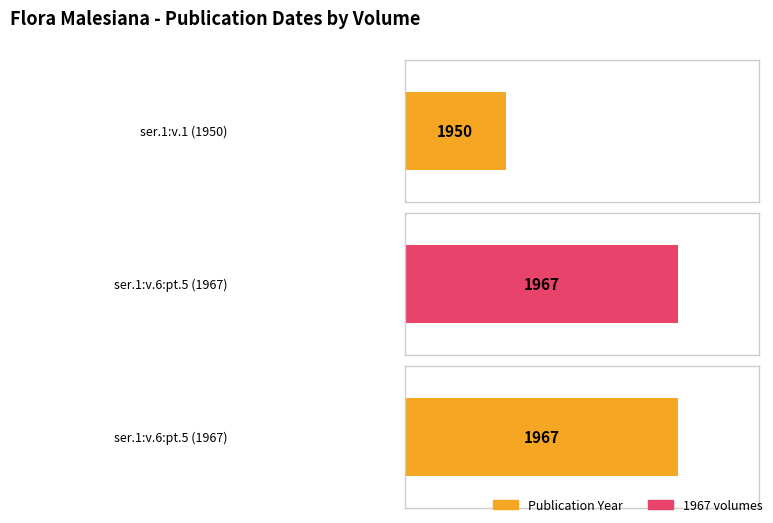

Reading left to right, transcribe all the data shown in this chart.

1950	1967	1967